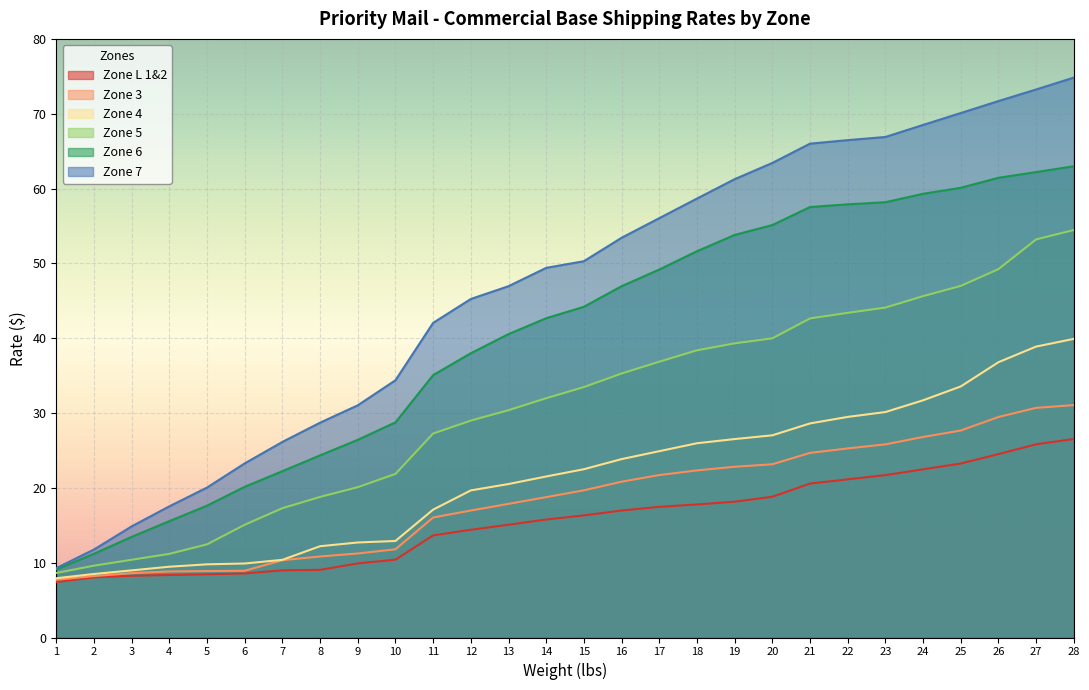

True or false: Zone 7 has more than 0 interior local peaks.

False